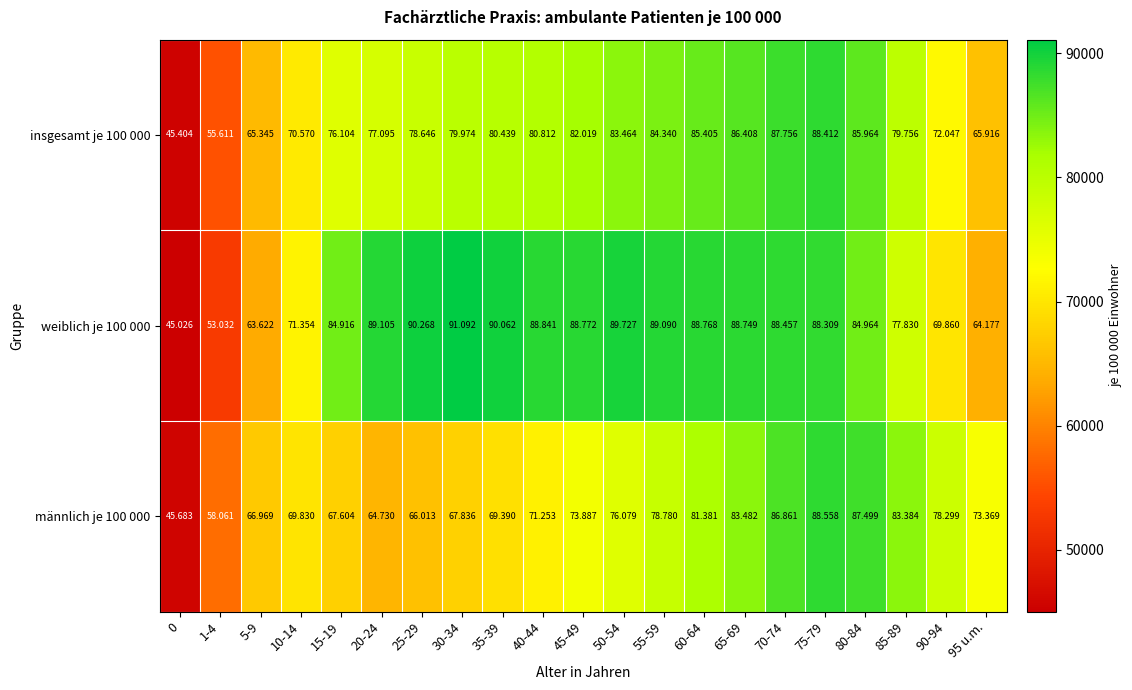

Which series has the widest spread of values?

weiblich je 100 000